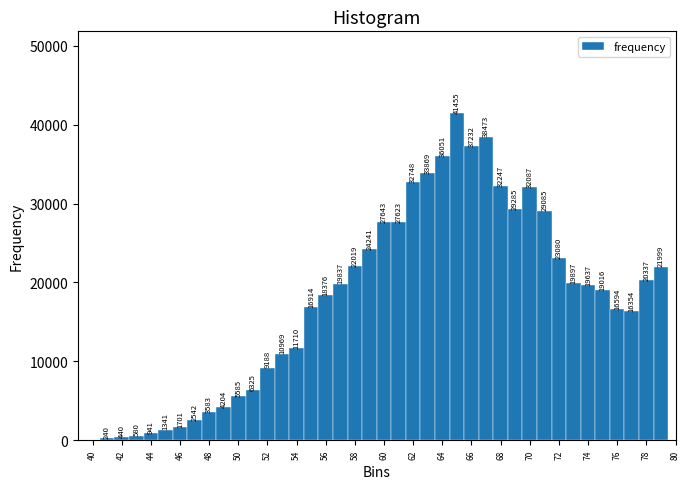

Over which range of the x-axis is the bar tallest?

64.5 to 65.5